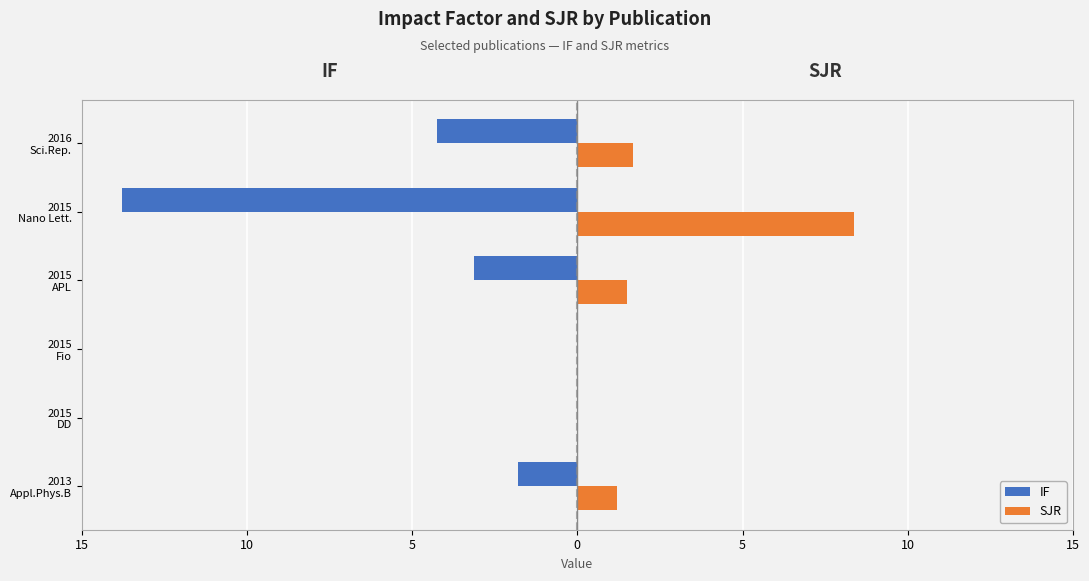

What are all the series names shown in the legend?

IF, SJR